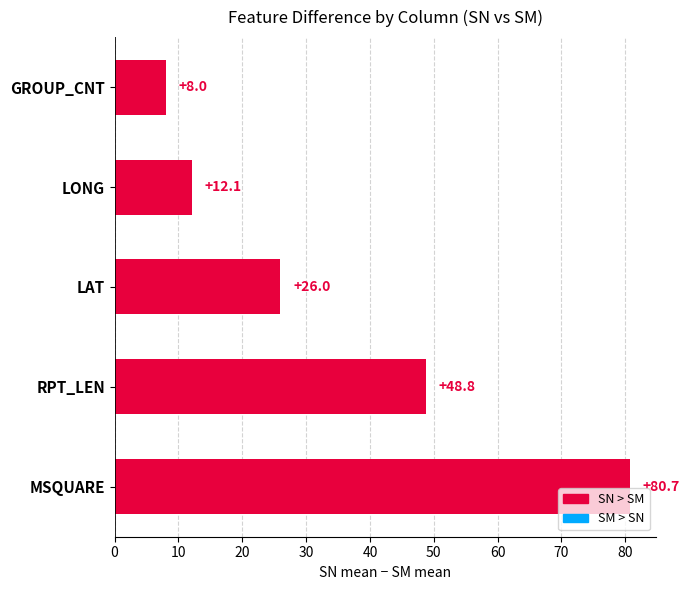

At which category does the chart reach its minimum across all series?

GROUP_CNT